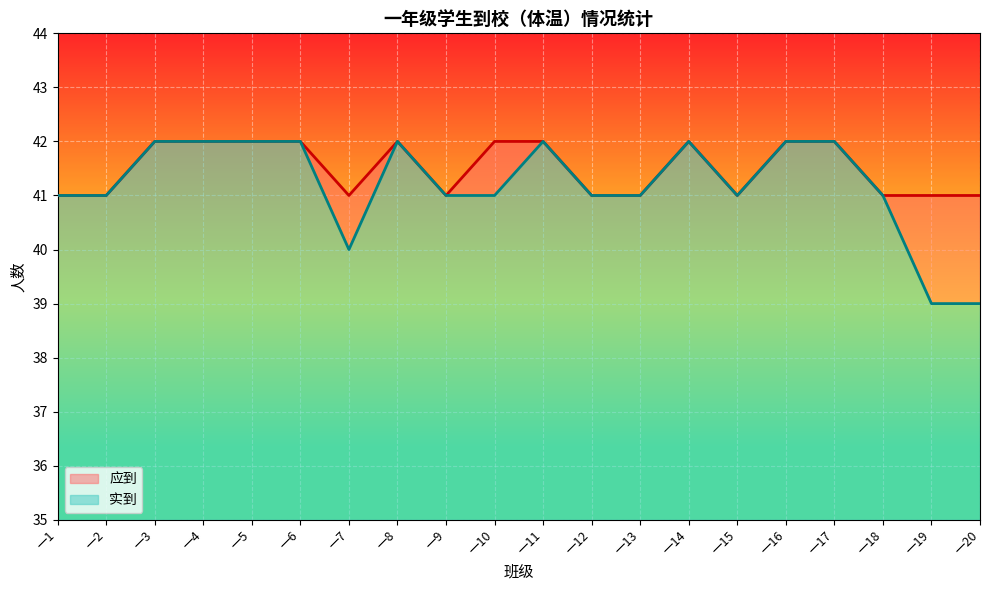

What is the value of the 应到 point at the 4th from the left?

42